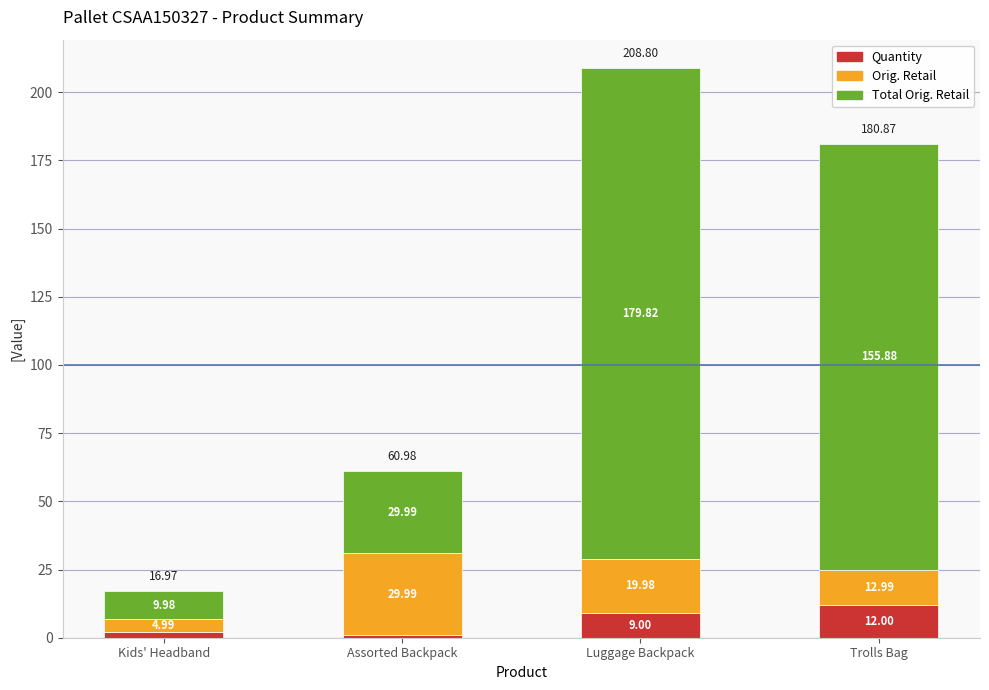

What is the difference between the maximum and minimum values in the Quantity series?

11.0